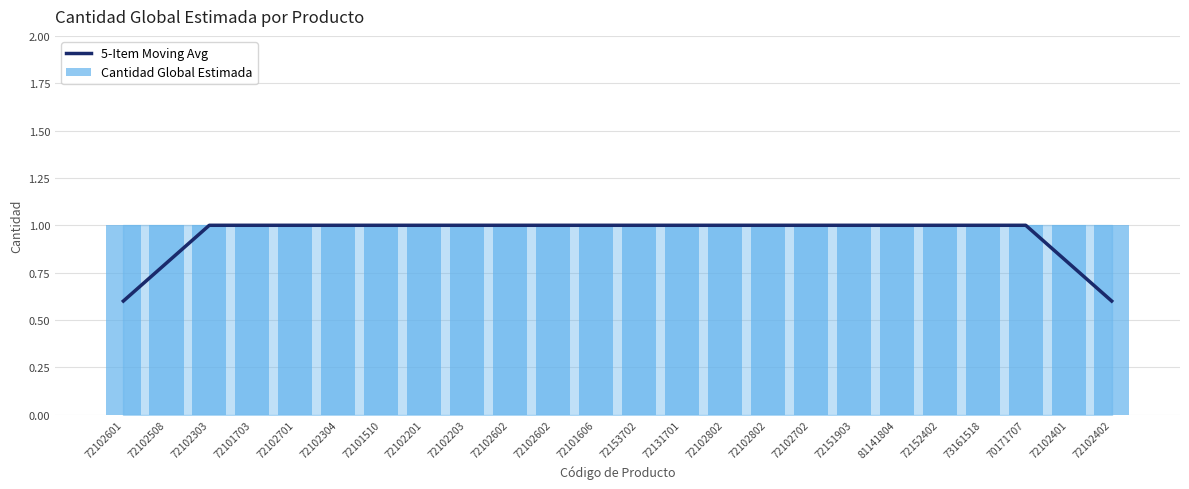

What is the total value across all series at 72152402?

2.0